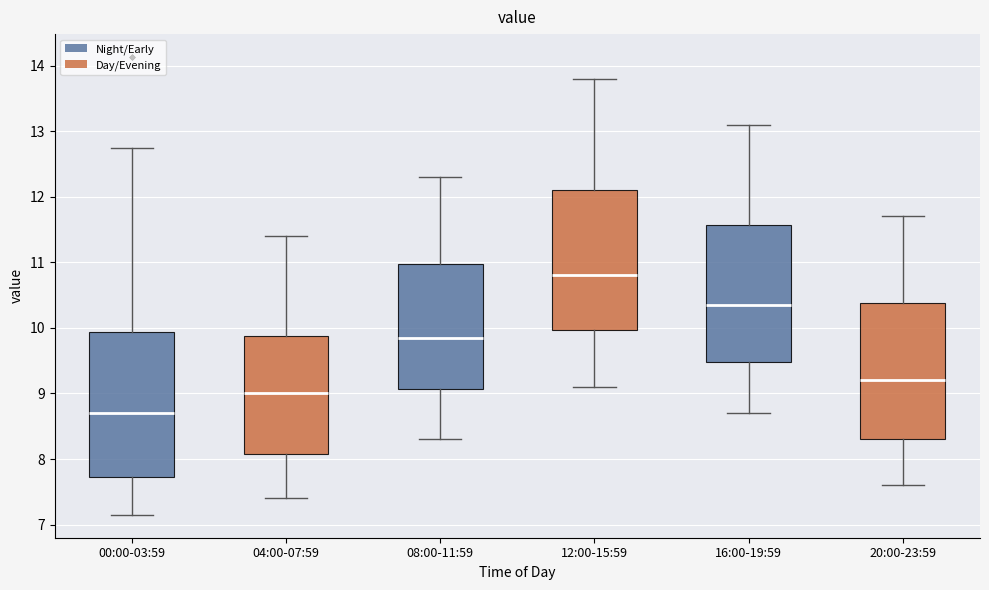

Reading left to right, read every box against the y-axis: the position of its median line, the range the box covers, and the ends of its whiskers. The values are not printed on the chart, so give them approximately, as read against the axis.

00:00-03:59: median 8.7, box 7.7 to 9.9, whiskers 7.2 to 12.8
04:00-07:59: median 9.0, box 8.1 to 9.9, whiskers 7.4 to 11.4
08:00-11:59: median 9.9, box 9.1 to 11.0, whiskers 8.3 to 12.3
12:00-15:59: median 10.8, box 10.0 to 12.1, whiskers 9.1 to 13.8
16:00-19:59: median 10.4, box 9.5 to 11.6, whiskers 8.7 to 13.1
20:00-23:59: median 9.2, box 8.3 to 10.4, whiskers 7.6 to 11.7